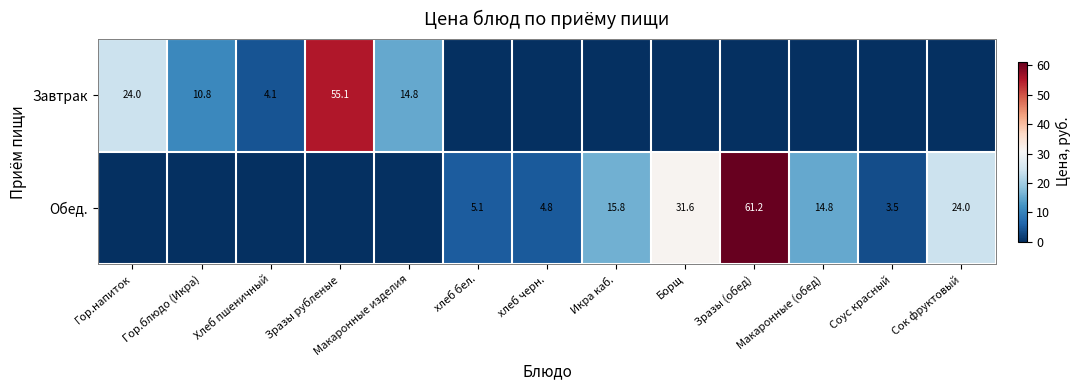

Is it true that Завтрак equals 14.8 at Макаронные изделия?

True